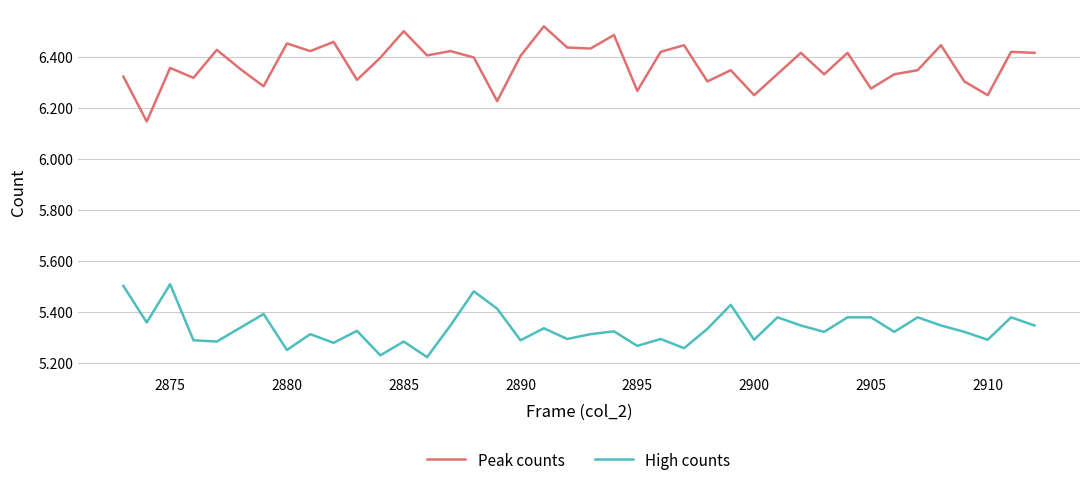

Does the chart have visible grid lines?

Yes